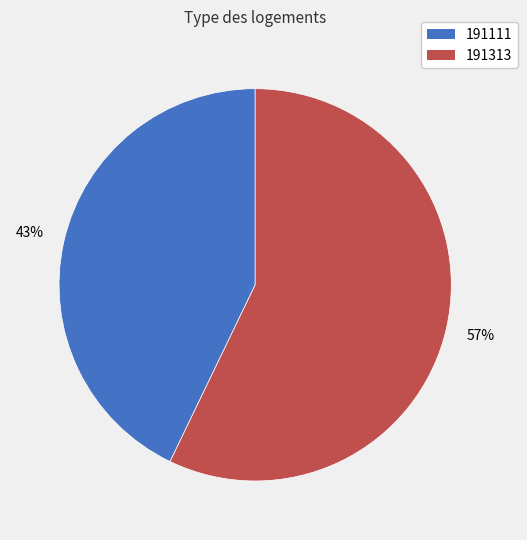

Is the sum of 191111 and 191313 greater than half?

Yes